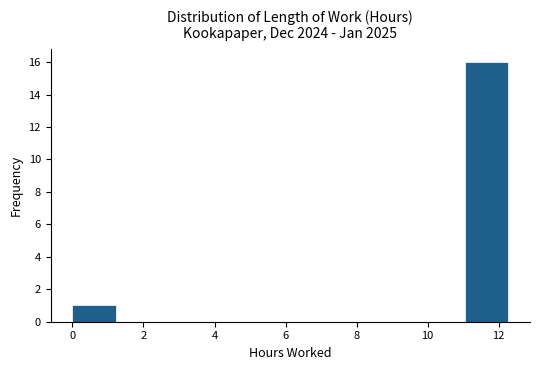

Over which range of the x-axis is the bar tallest?

11.0 to 12.2